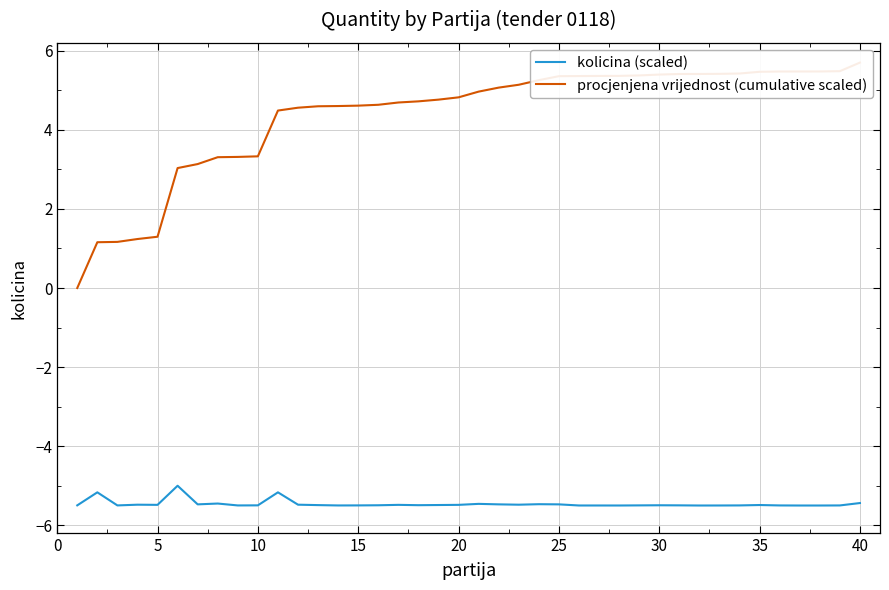

The value of kolicina (scaled) at 5 is -5.5. True or false?

True